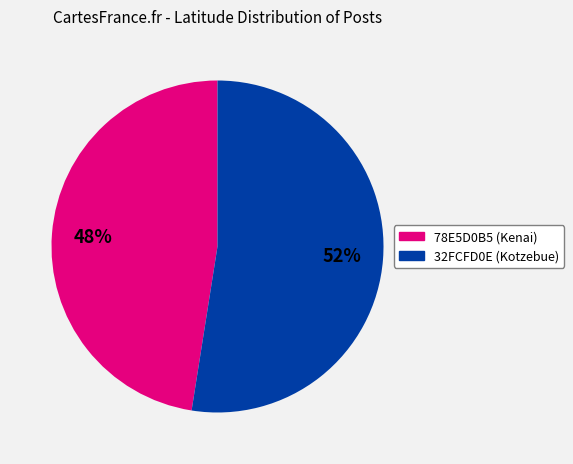

Is it true that 78E5D0B5 (Kenai) is 48% of the pie?

True